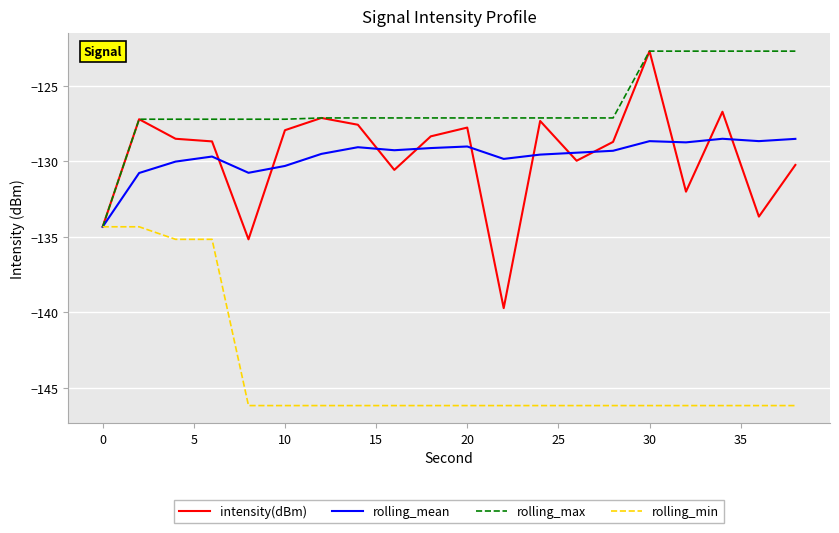

What is the maximum value shown in the chart?

-122.7